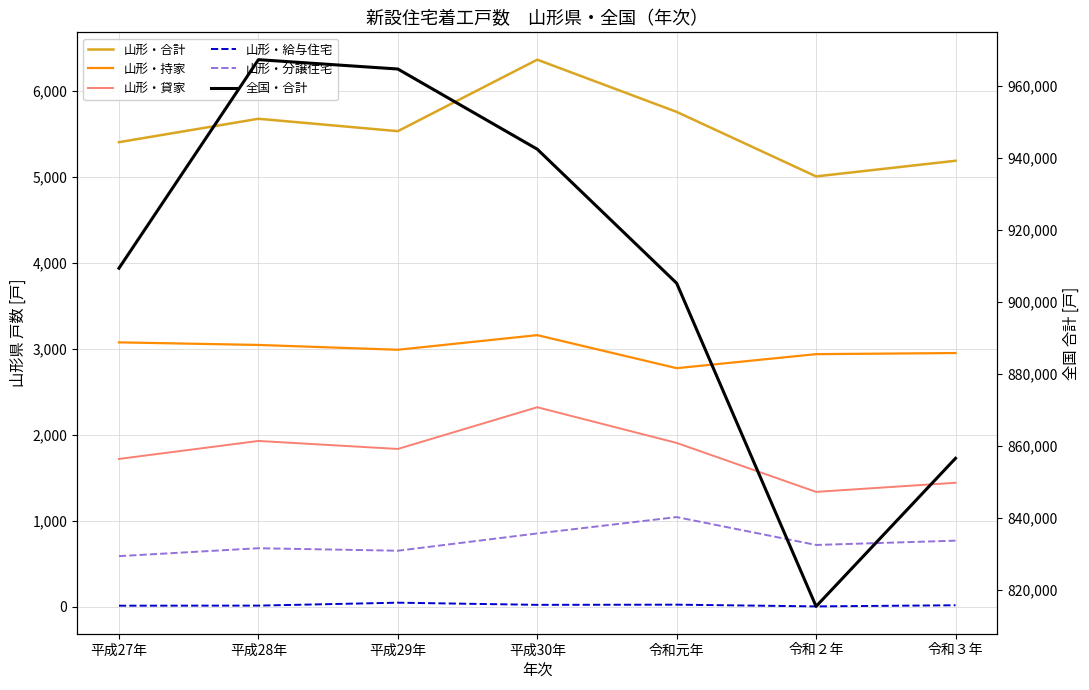

How many distinct data groups are displayed?

6